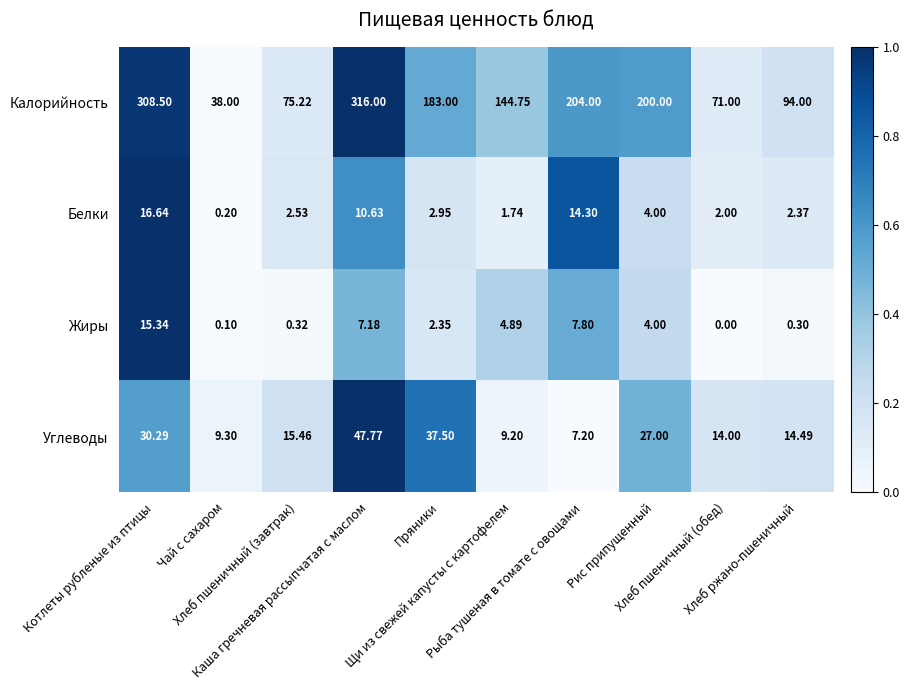

Between Пряники and Рыба тушеная в томате с овощами, which series saw the biggest shift?

Углеводы